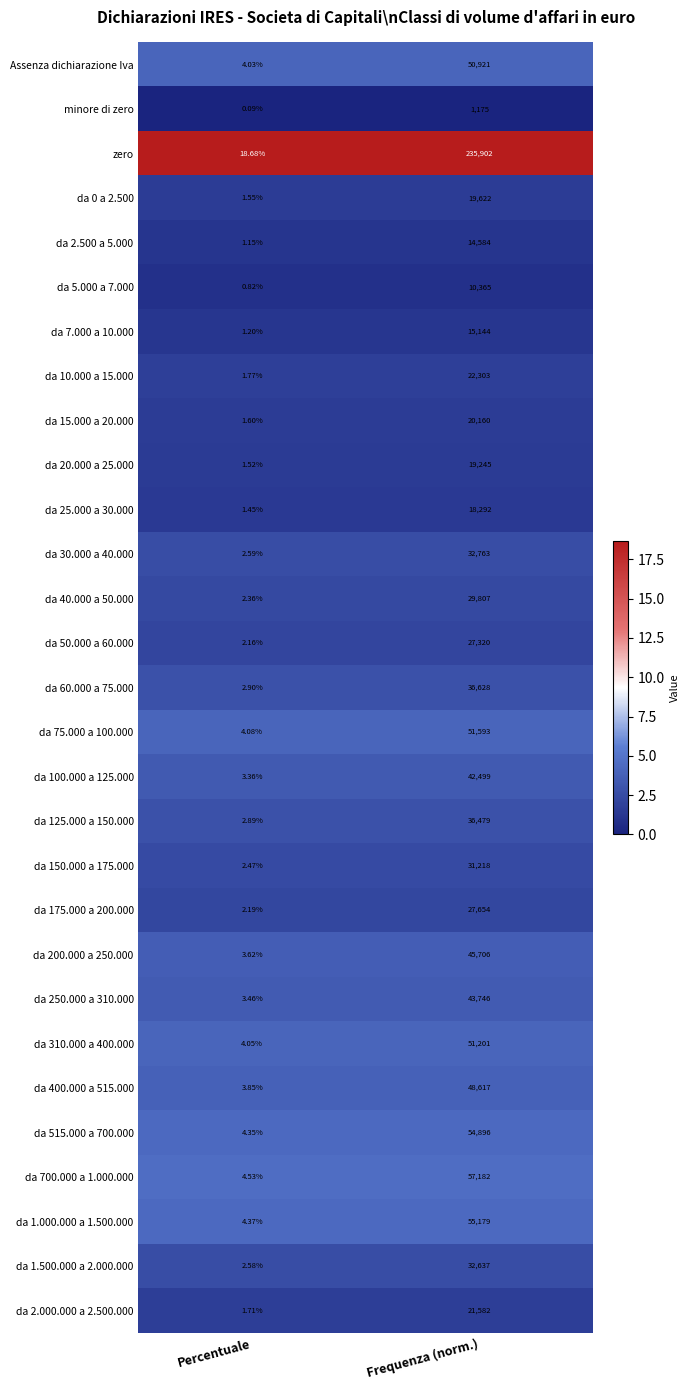

At which label does minore di zero reach its peak?

Frequenza (norm.)